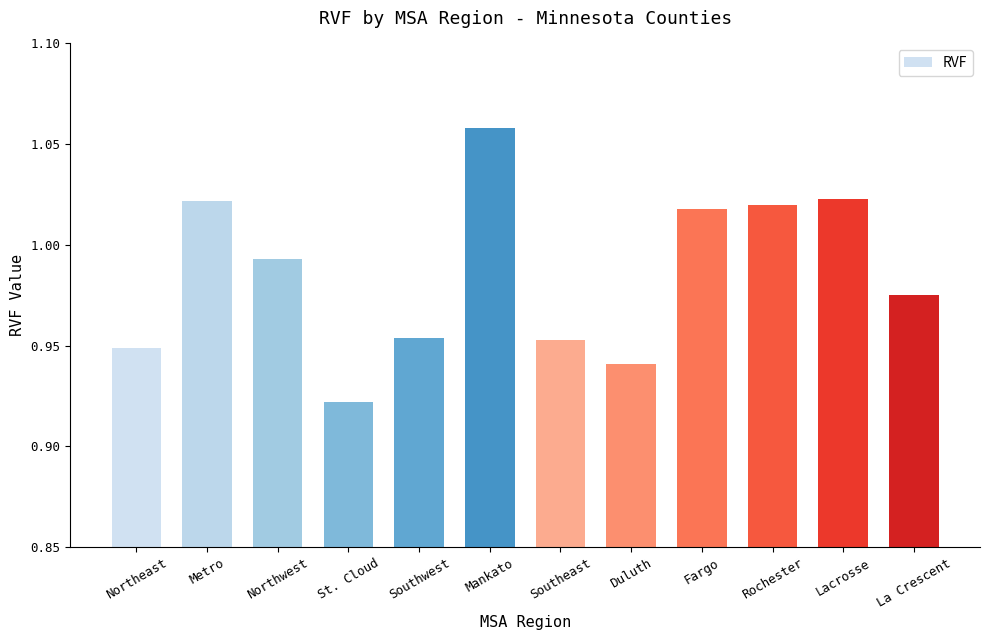

What position from the left is St. Cloud?

4